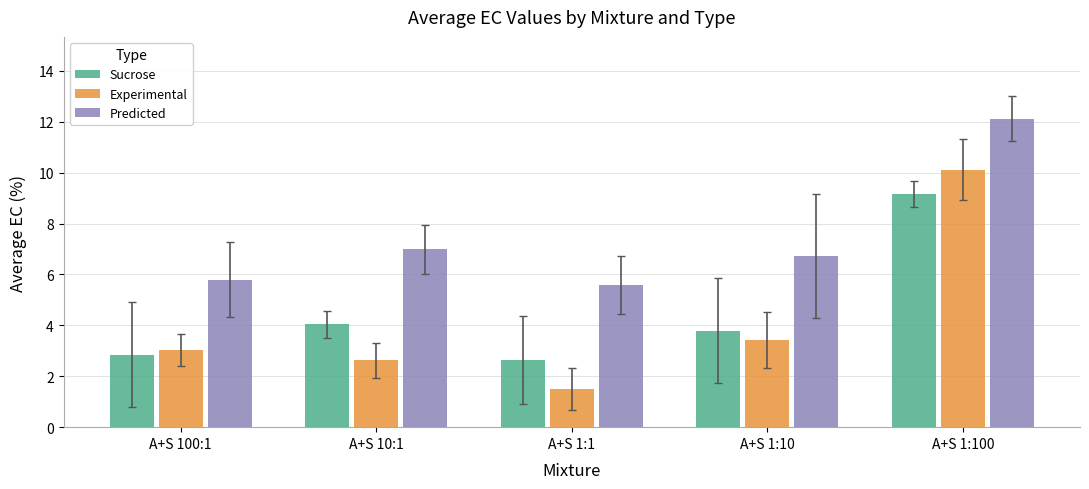

Reading right to left, what are all the values shown in this chart?

Sucrose: 9.2	3.8	2.6	4.0	2.9
Experimental: 10.1	3.4	1.5	2.6	3.0
Predicted: 12.1	6.7	5.6	7.0	5.8